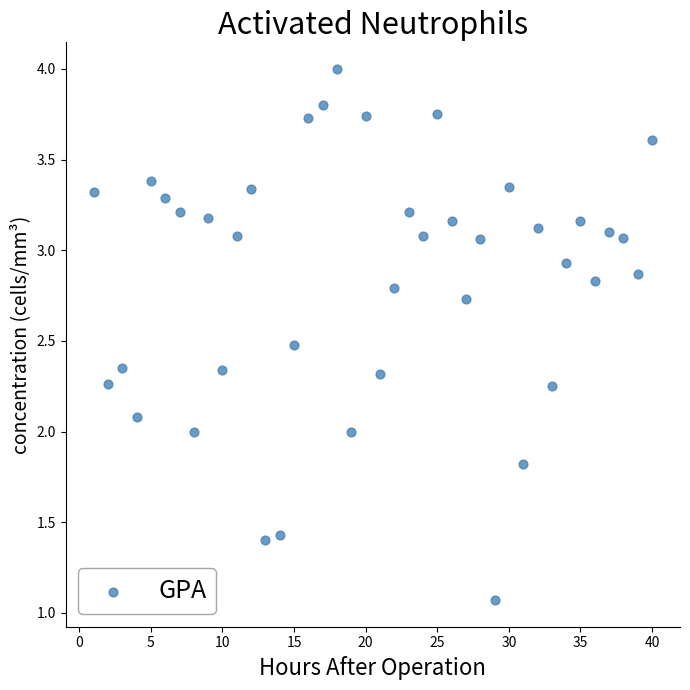

What is the range of X values (max minus min)?

39.0